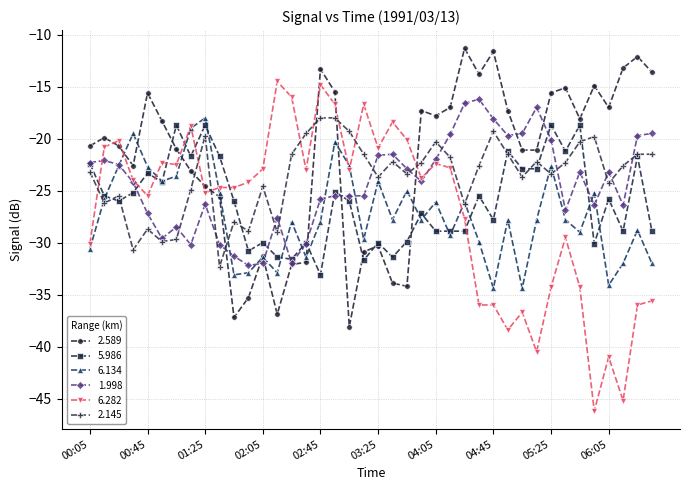

True or false: 6.282 and 5.986 intersect in this chart.

True